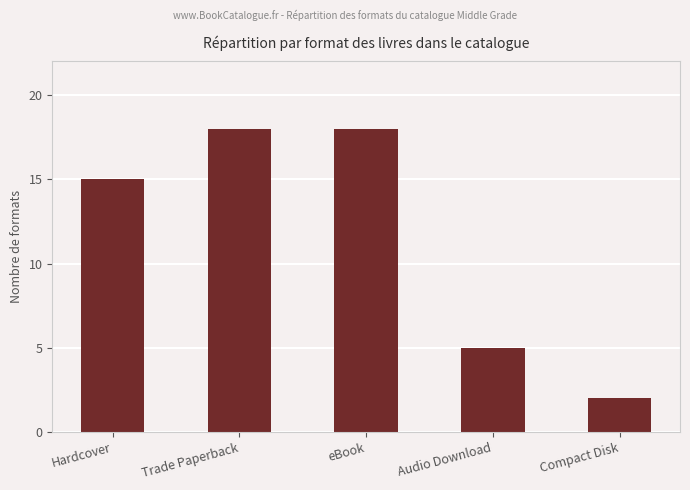

Reading right to left, list all the values displayed in this chart.

Compact Disk=2	Audio Download=5	eBook=18	Trade Paperback=18	Hardcover=15